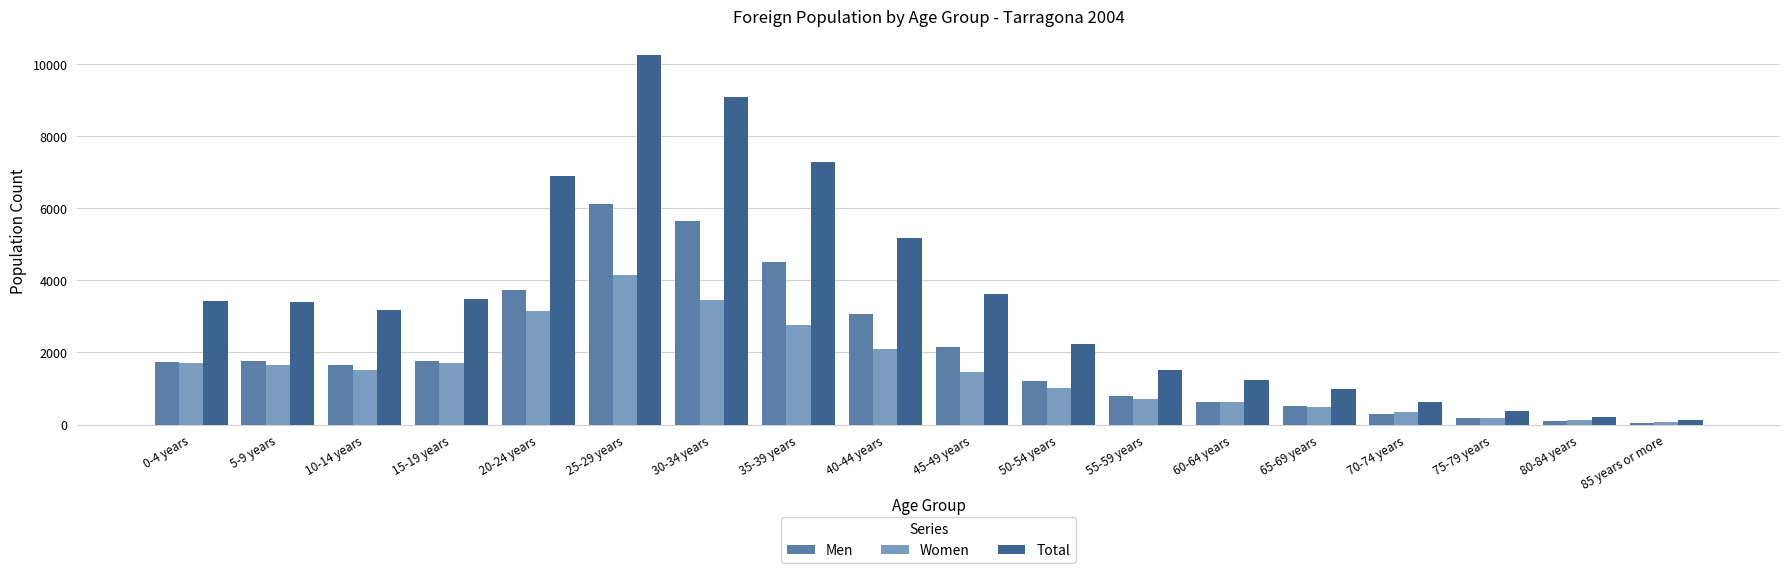

Rank the series by their maximum value, from highest to lowest.

Total, Men, Women